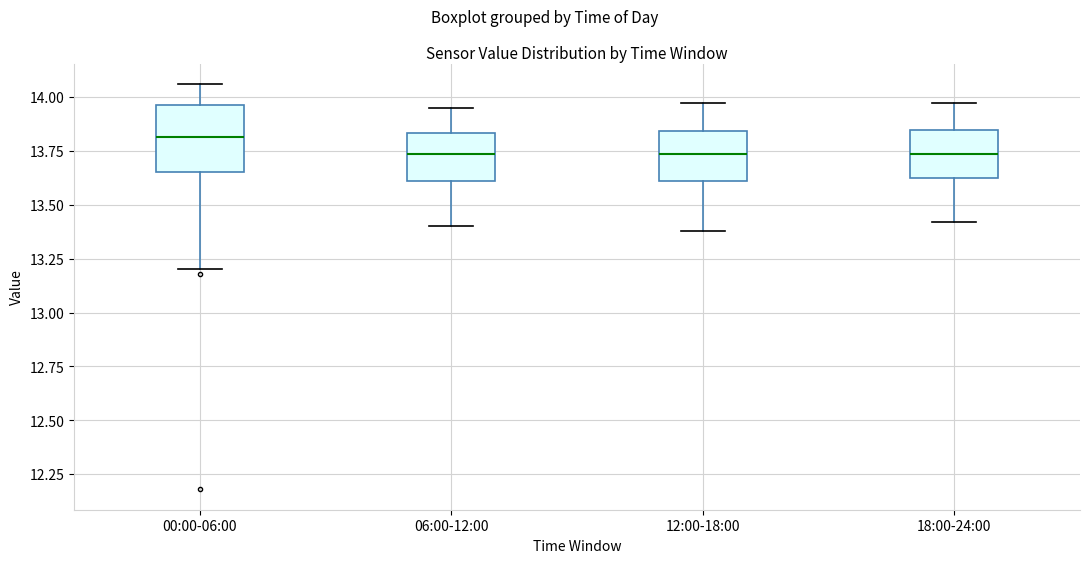

Comparing the boxes themselves (not the whiskers), which one is the tallest?

00:00-06:00